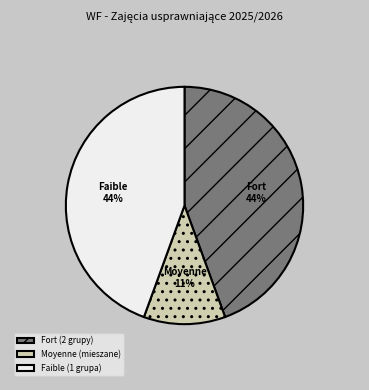

Is it true that Fort (2 grupy) is 44% of the pie?

True